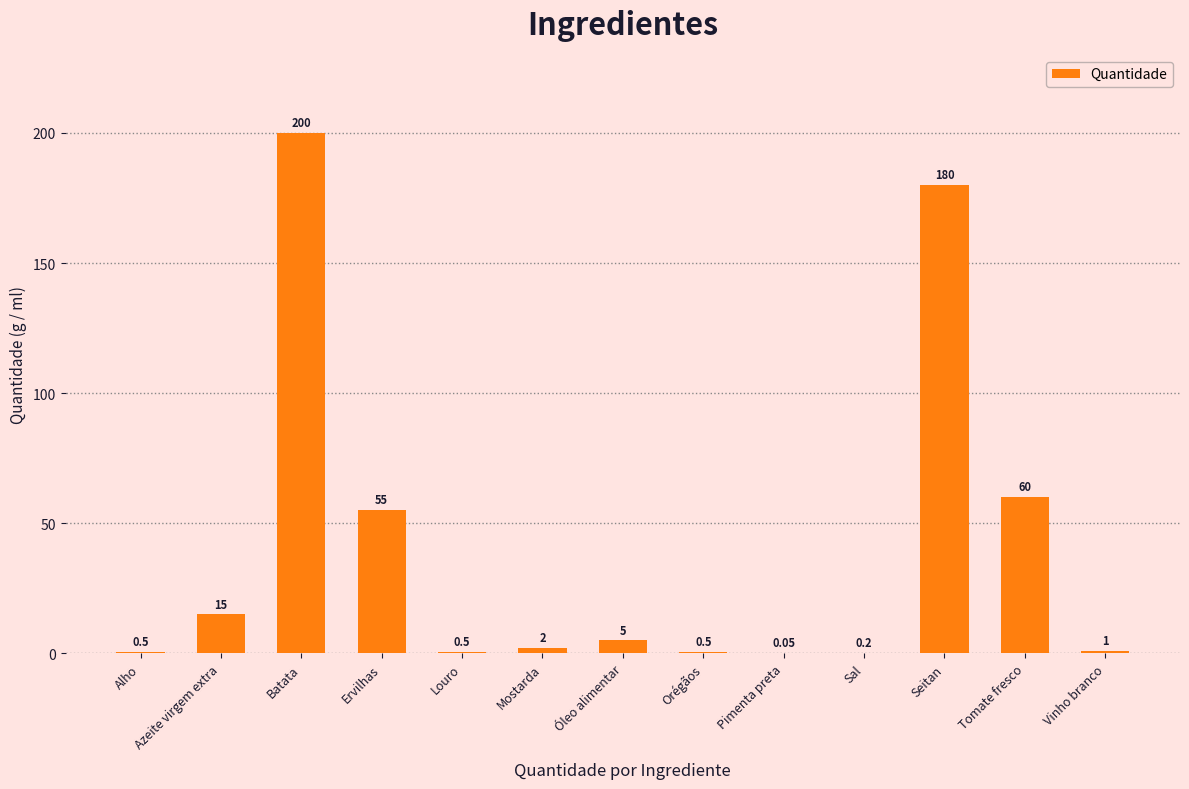

Which has a higher value, Mostarda or Sal?

Mostarda